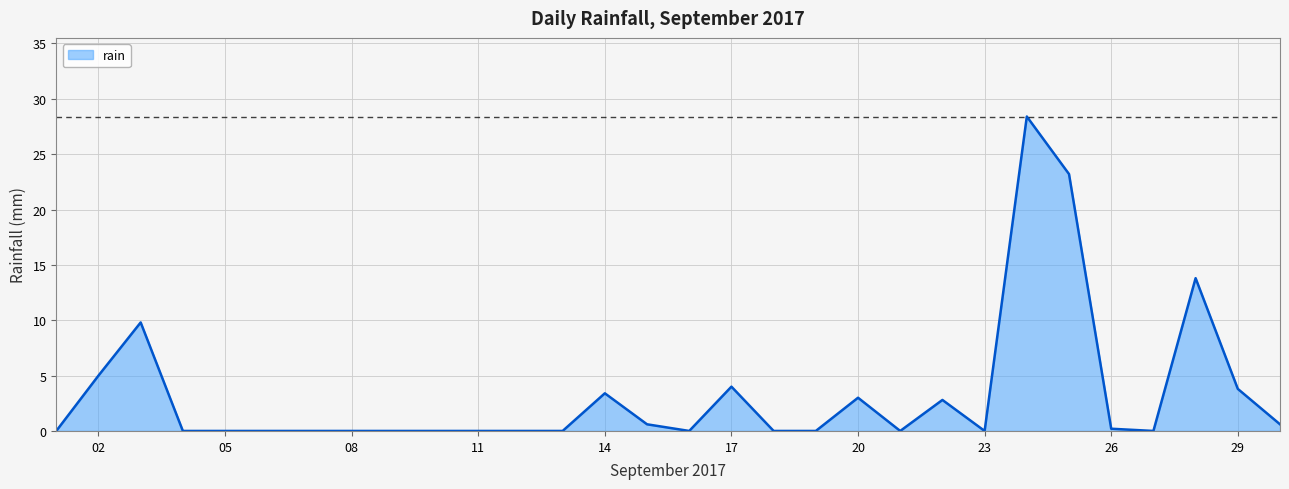

Reading right to left, what are all the values shown in this chart?

0.6	3.8	13.8	0.0	0.2	23.2	28.4	0.0	2.8	0.0	3.0	0.0	0.0	4.0	0.0	0.6	3.4	0.0	0.0	0.0	0.0	0.0	0.0	0.0	0.0	0.0	0.0	9.8	5.0	0.0